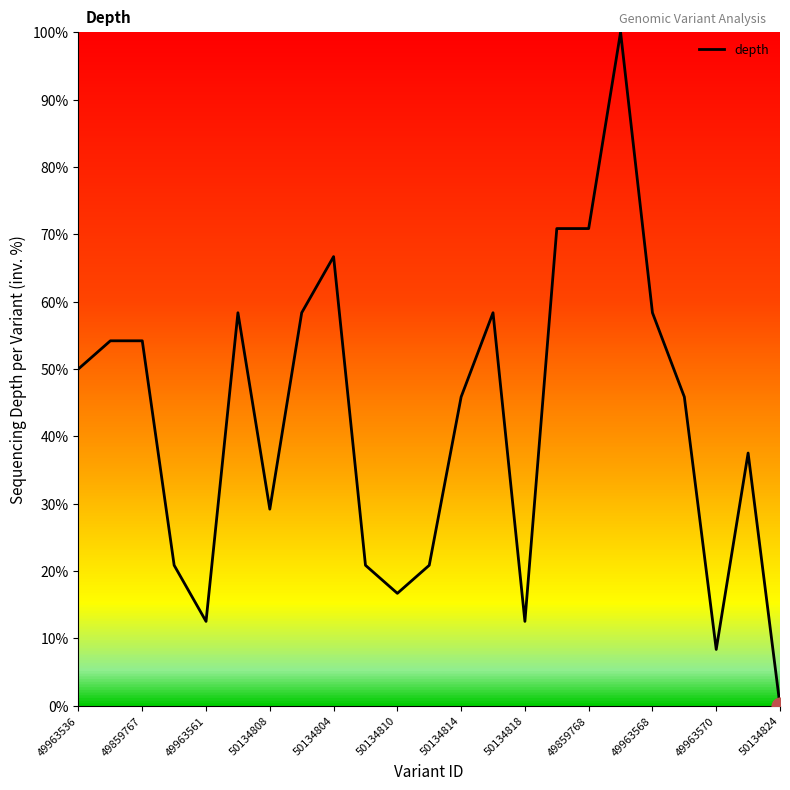

What is the maximum value shown in the chart?

100.0